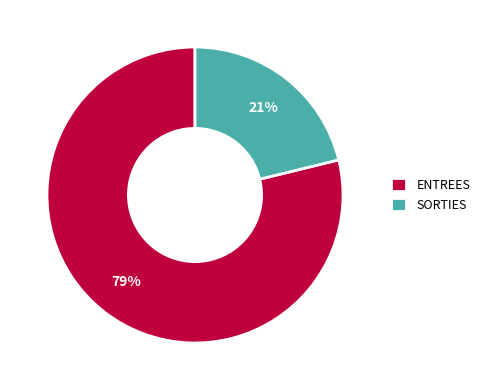

Which has a higher value, ENTREES or SORTIES?

ENTREES